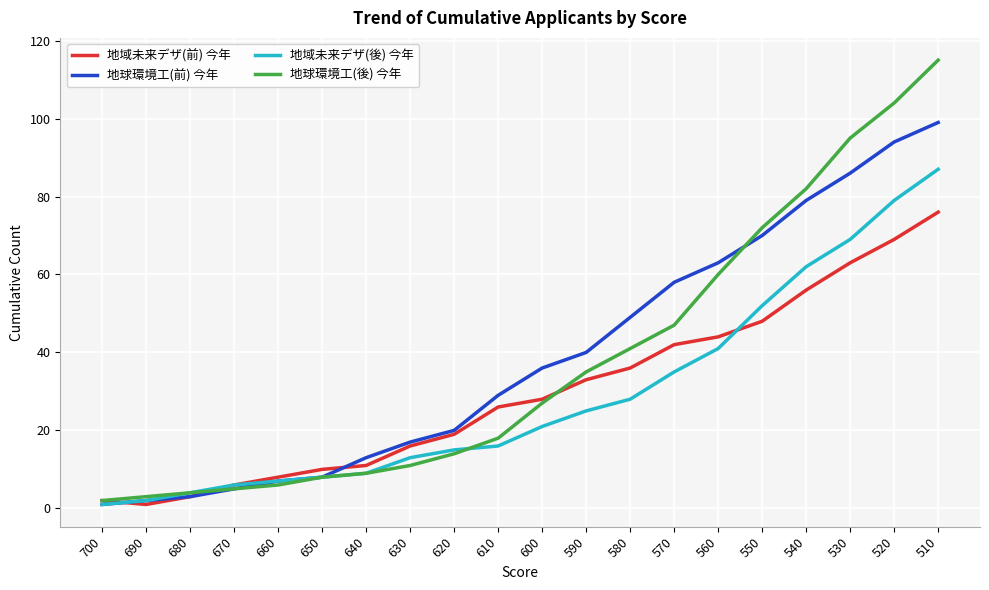

What is the spread (max minus min) of values at 550?

24